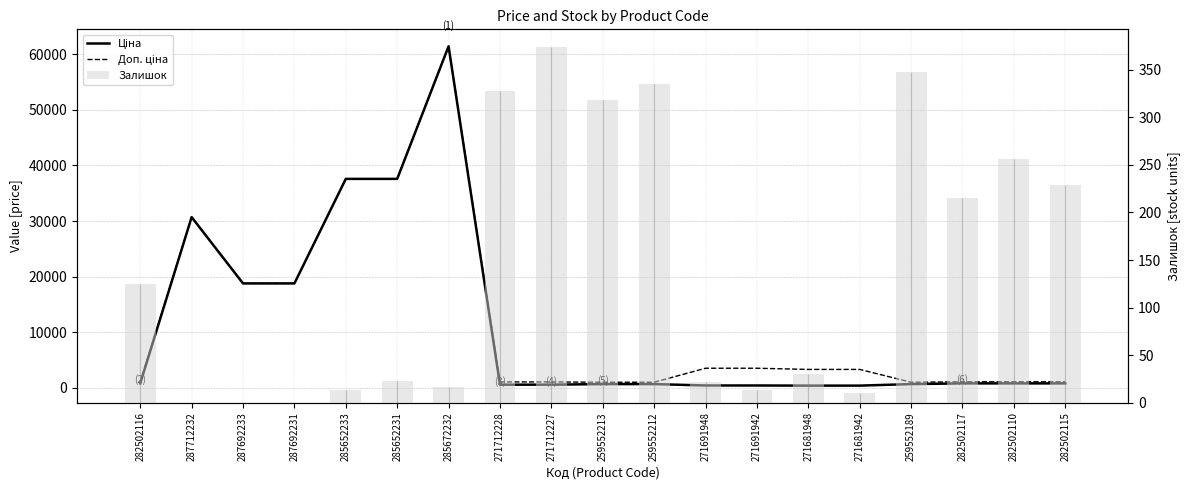

Which series has the largest total across all categories?

Доп. ціна